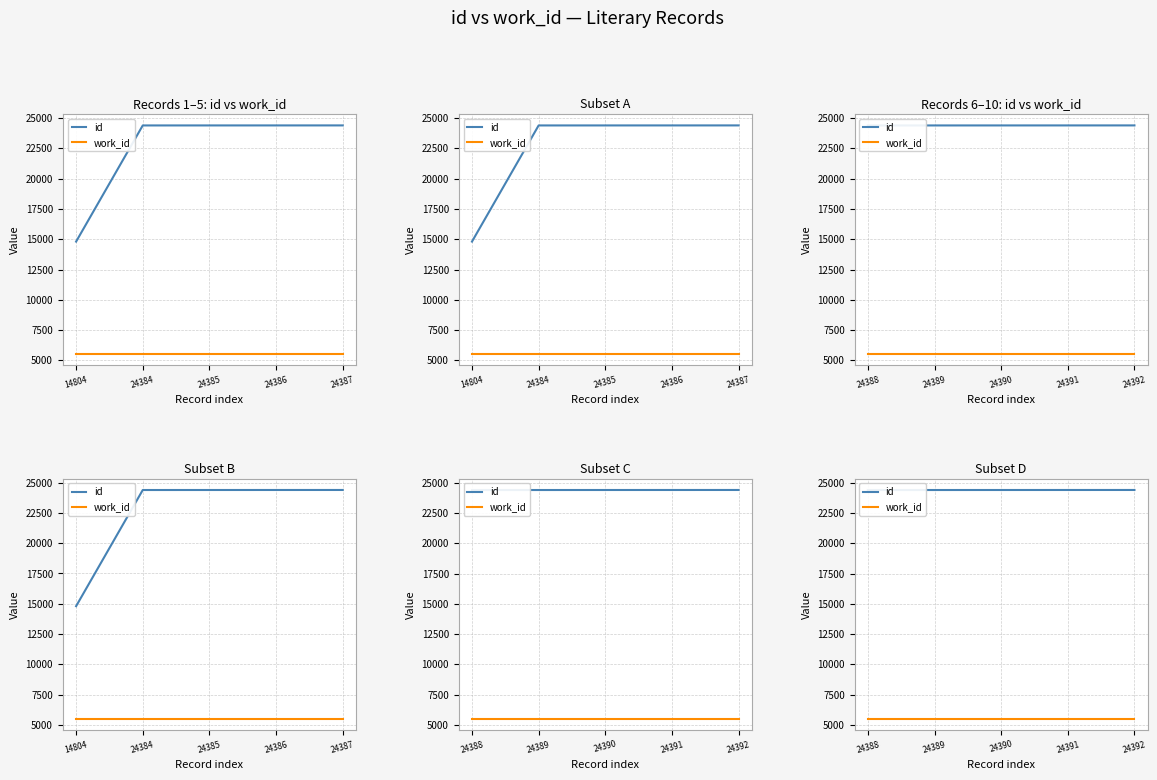

What is the value of the work_id point at the 1st from the left?

5535